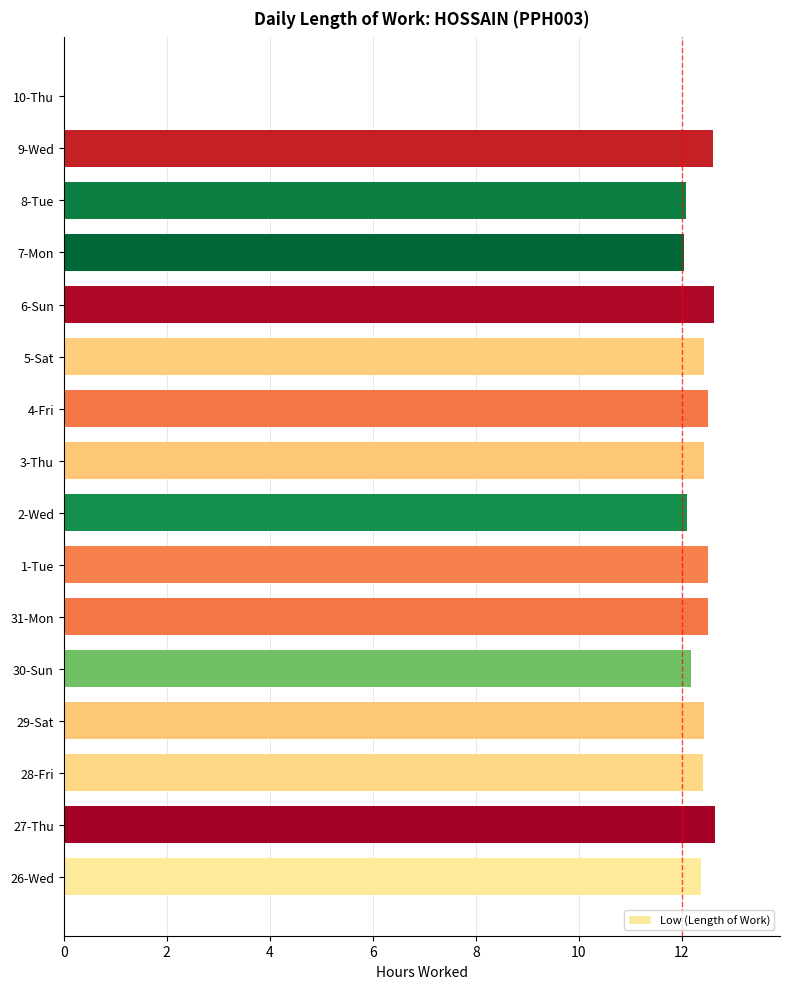

What is the greatest value displayed?

12.6